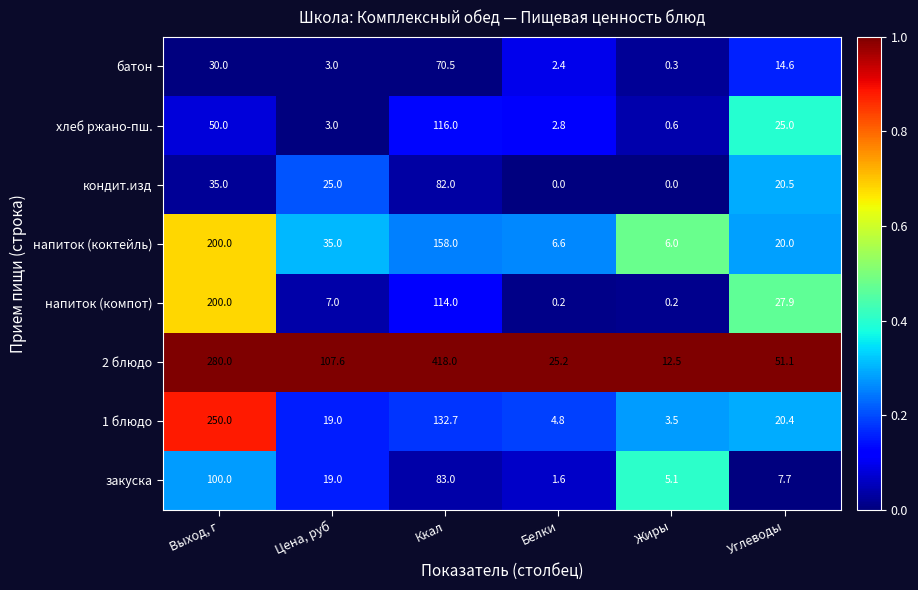

At Жиры, list the series in order from smallest to largest.

кондит.изд, напиток (компот), батон, хлеб ржано-пш., 1 блюдо, закуска, напиток (коктейль), 2 блюдо